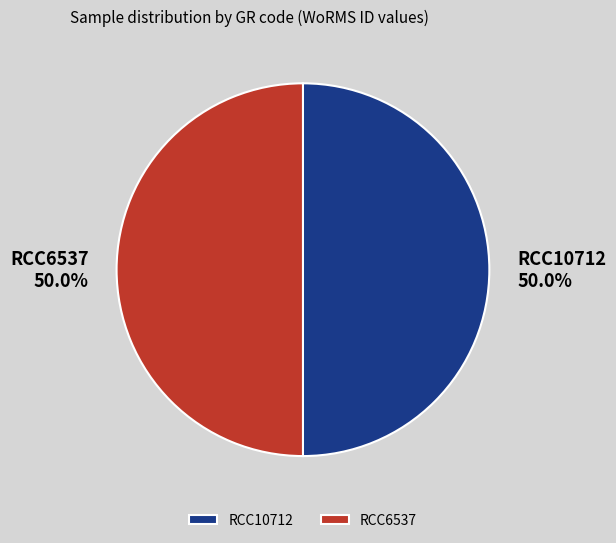

To the nearest percent, what is the combined percentage of RCC6537 and RCC10712?

100%